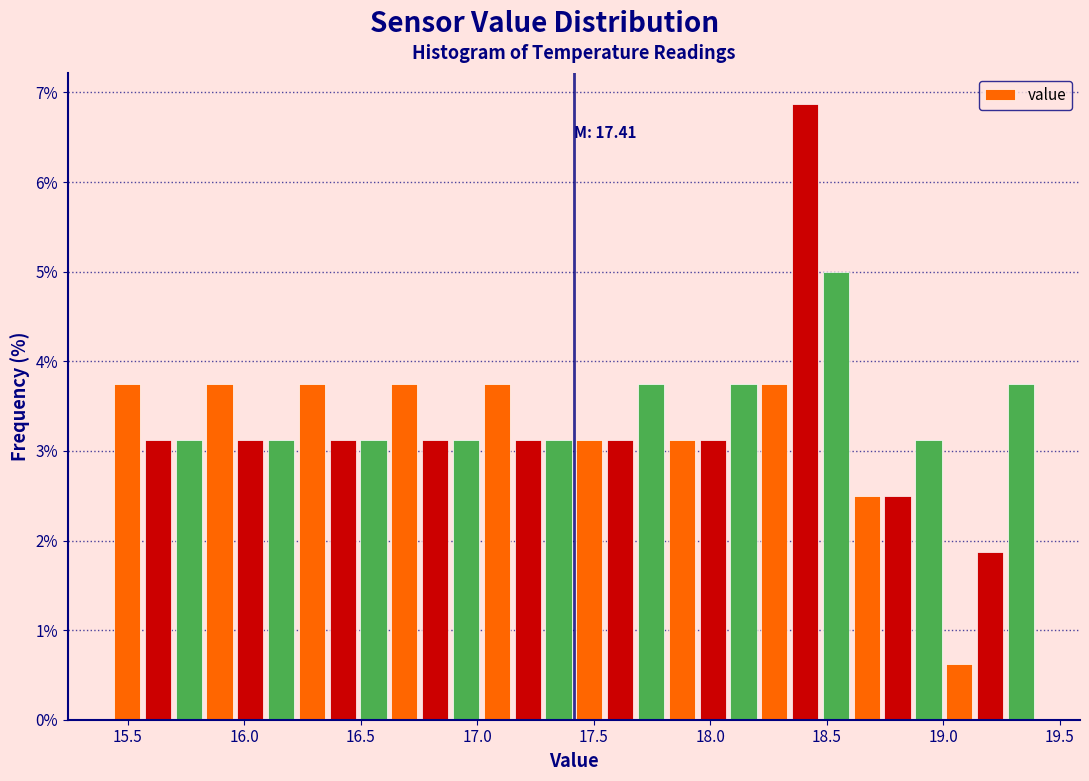

Around what value on the x-axis is the tallest bar? Give the approximate position of its centre, as read against the axis.

18.40